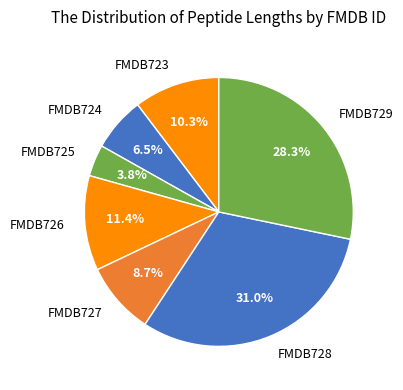

How many slices are in this pie chart?

7